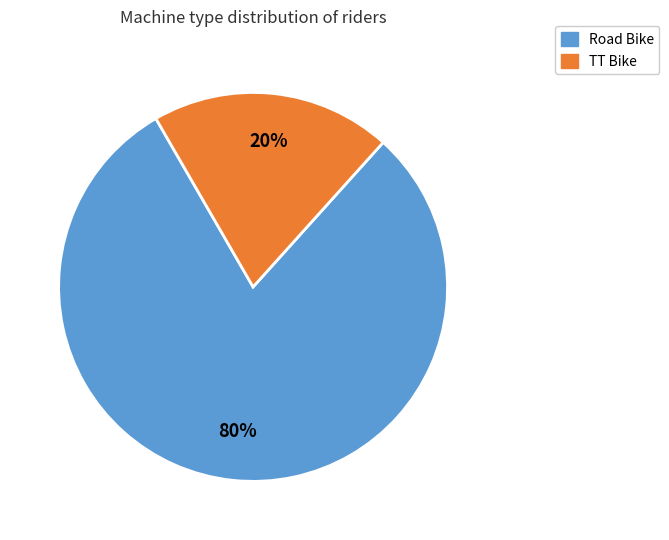

Does TT Bike account for over 50% of the chart?

No